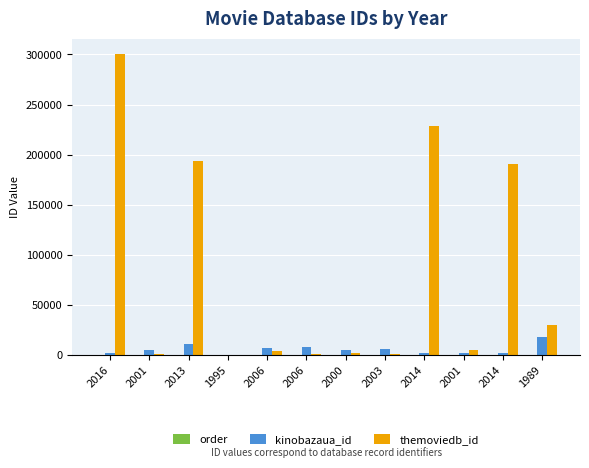

What is the label of the 1st bar from the left?

2016